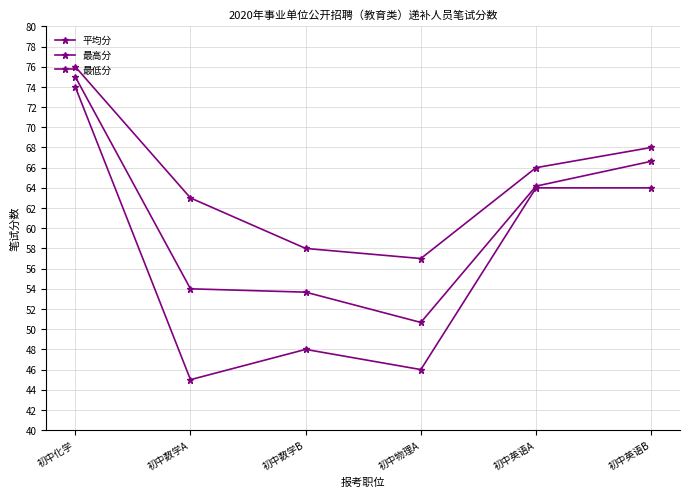

Count the number of categories in the chart.

6